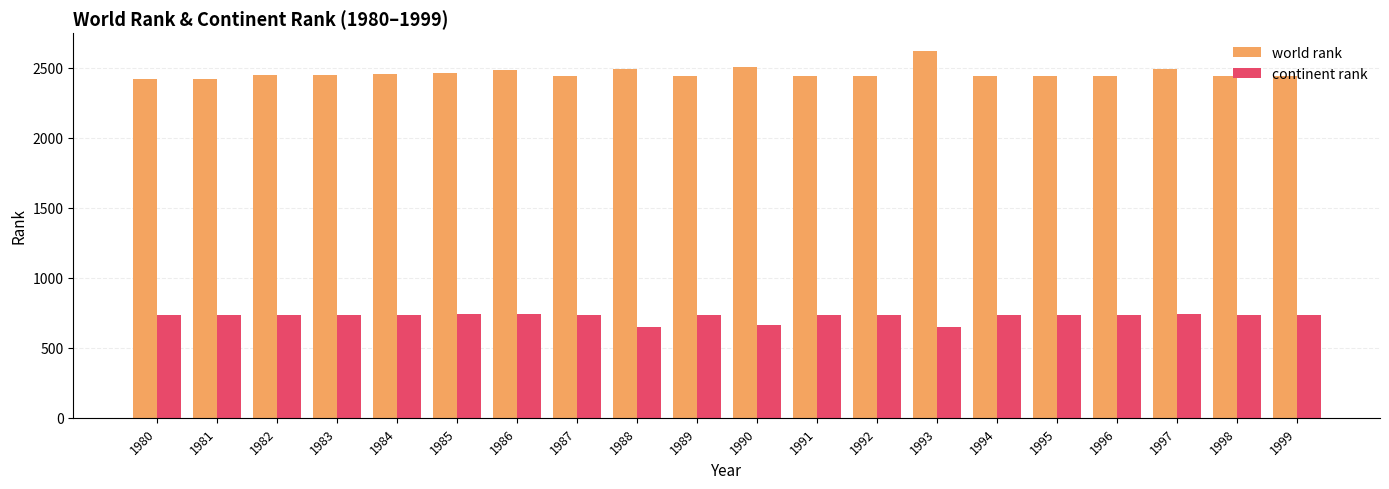

What is the average value of the world rank series?

2462